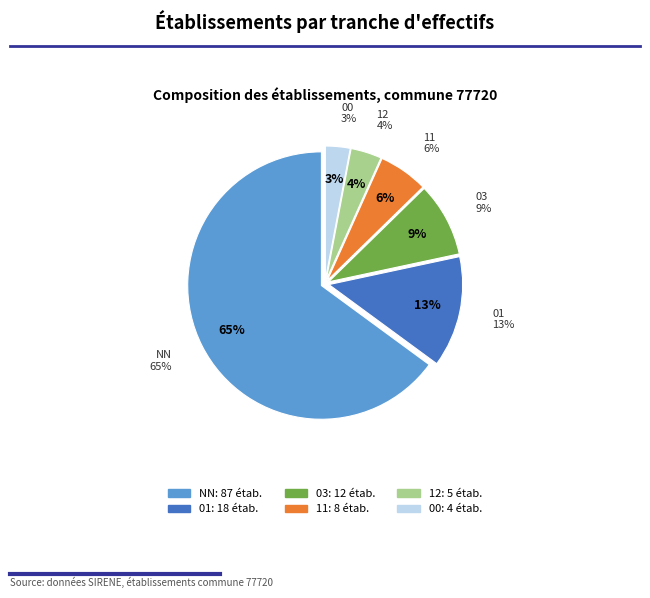

Which slice is the smallest?

00